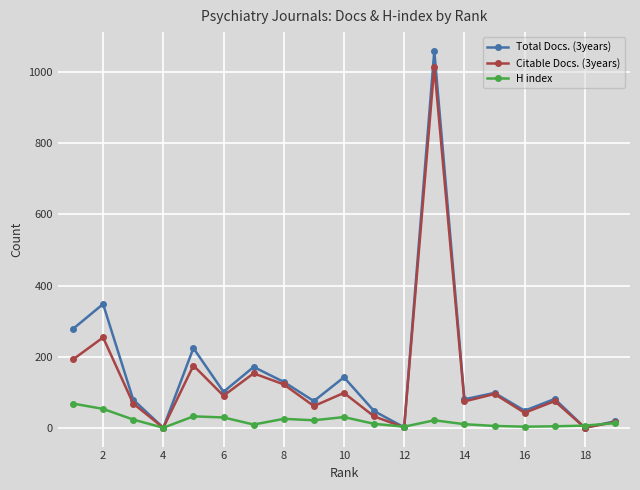

Which series has the largest range (max minus min)?

Total Docs. (3years)